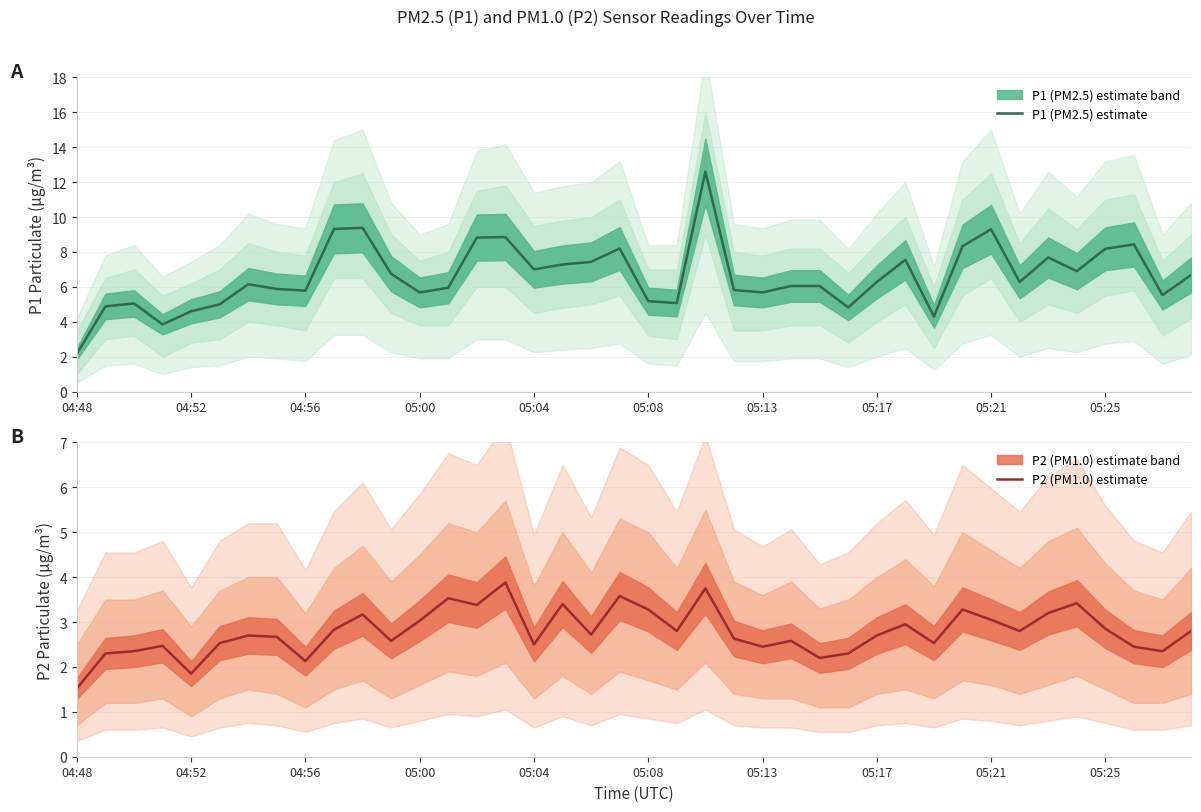

Rank the series by their maximum value, from lowest to highest.

P2 (PM1.0) estimate, P1 (PM2.5) estimate